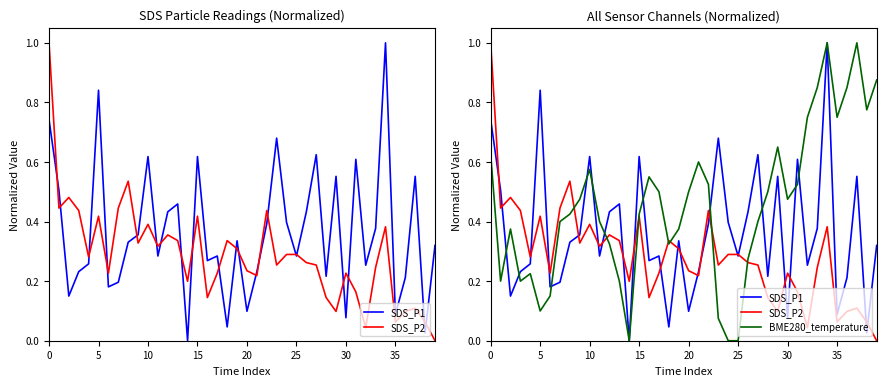

What is the highest value of the SDS_P2 series?

1.0